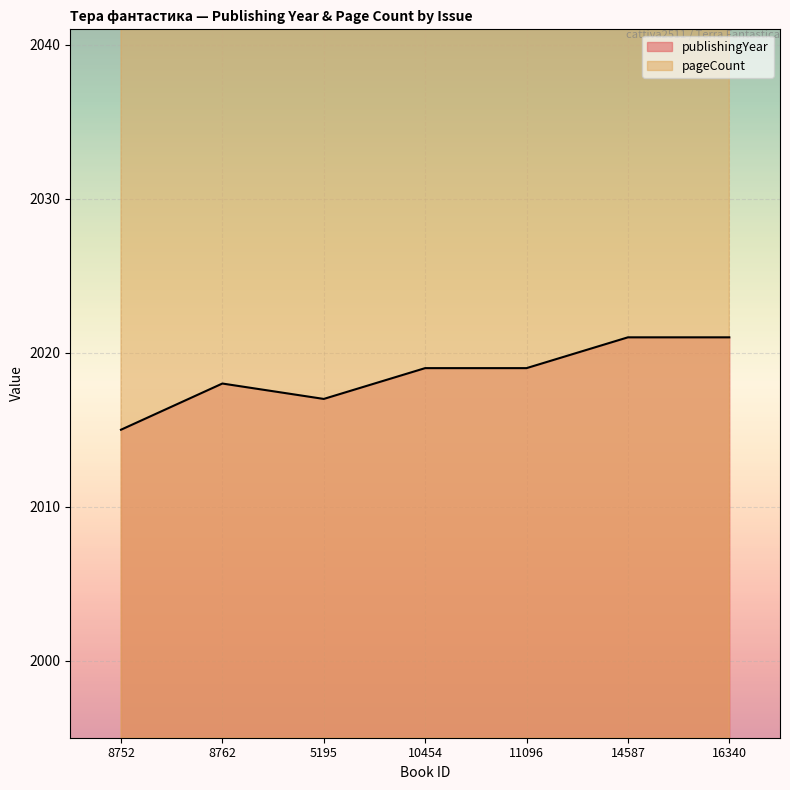

Which label corresponds to the largest value in the chart?

5195